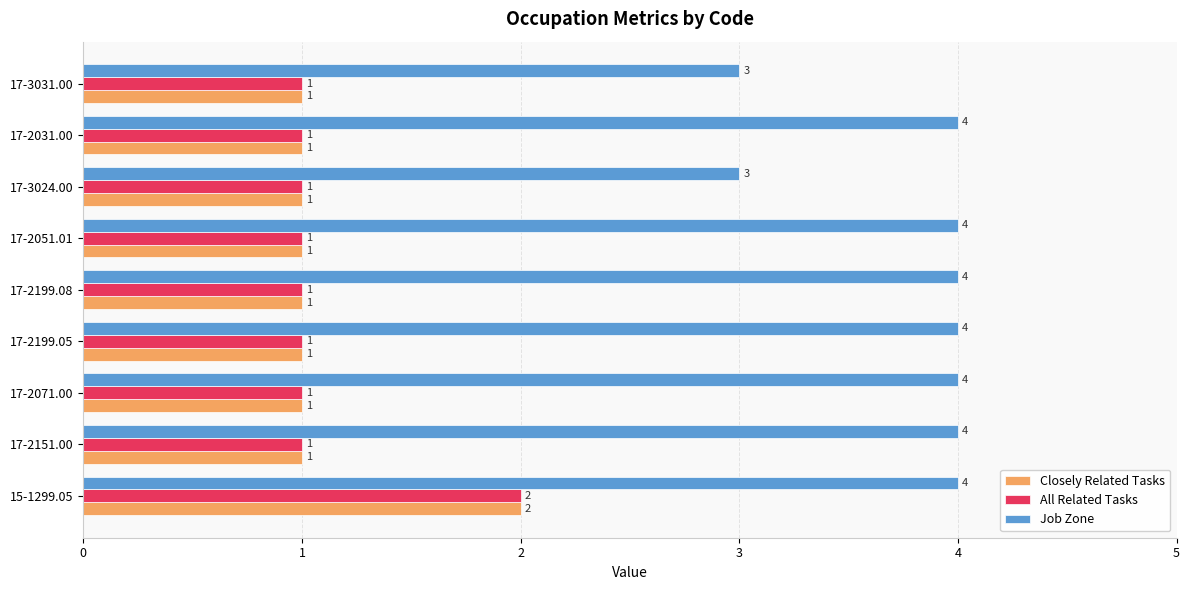

What is the highest value of the Job Zone series?

4